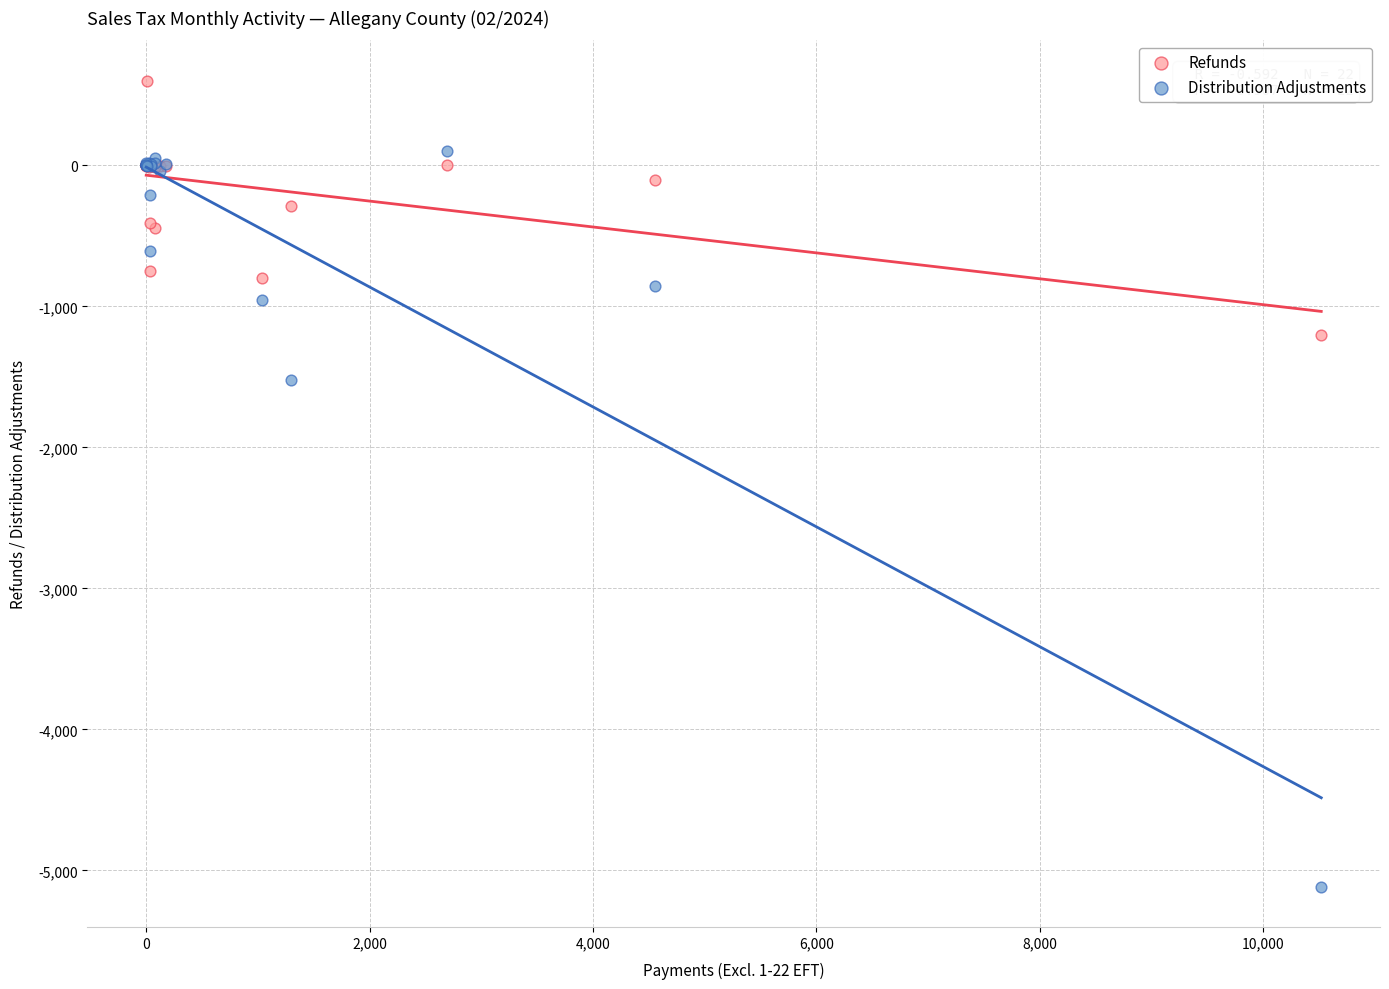

Which series has the largest Y range (max minus min)?

Distribution Adjustments